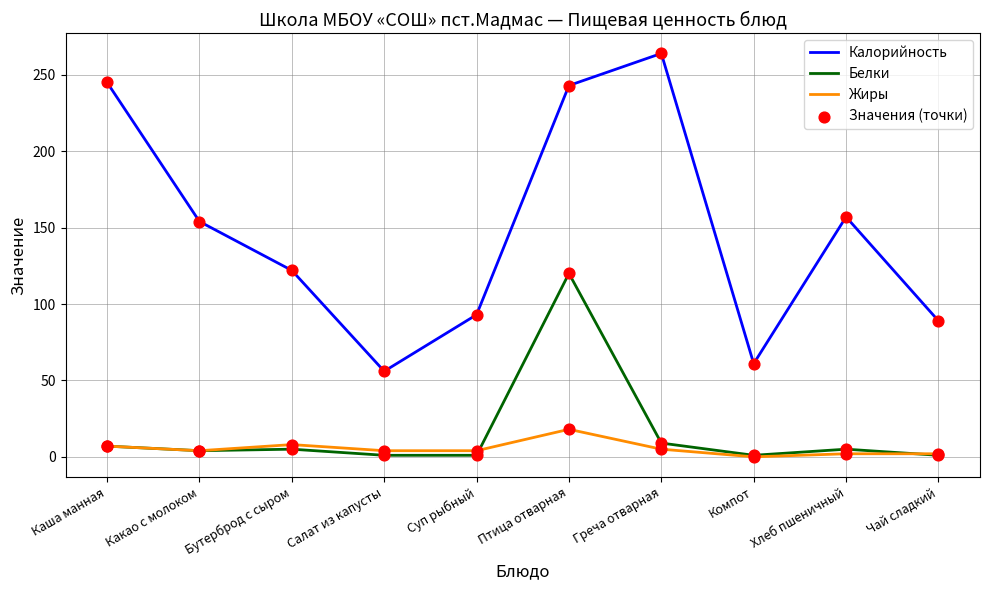

Which series has the largest range (max minus min)?

Калорийность